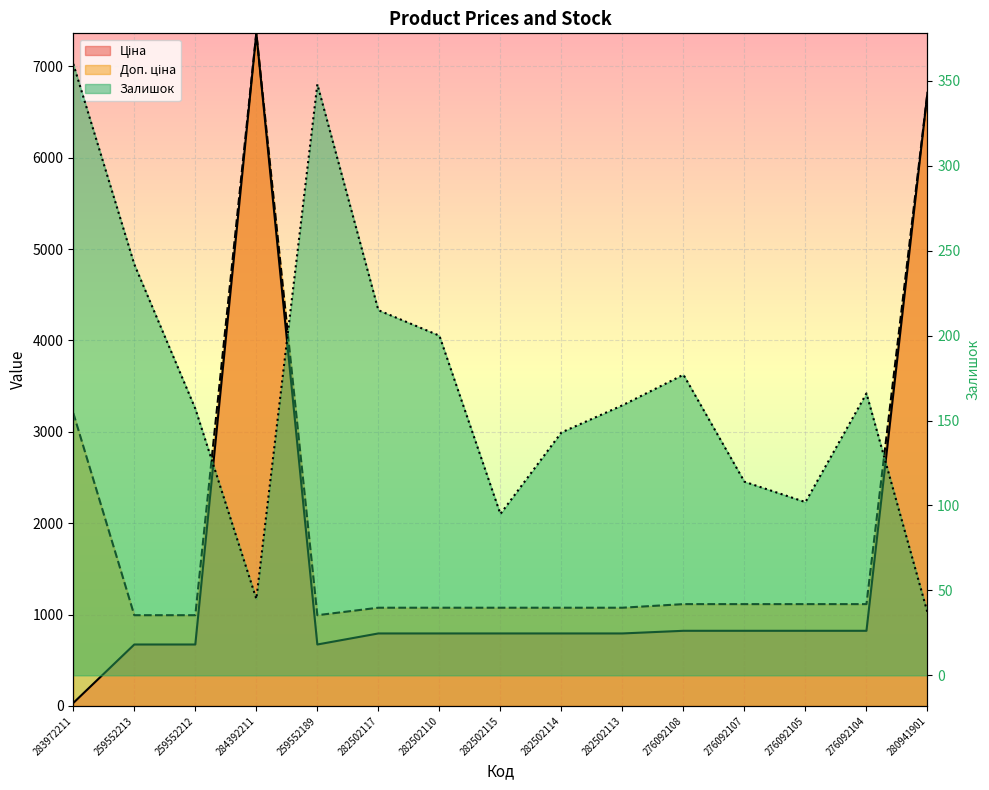

Is the value of Ціна at 282502115 greater than the value of Доп. ціна at 282502114?

No